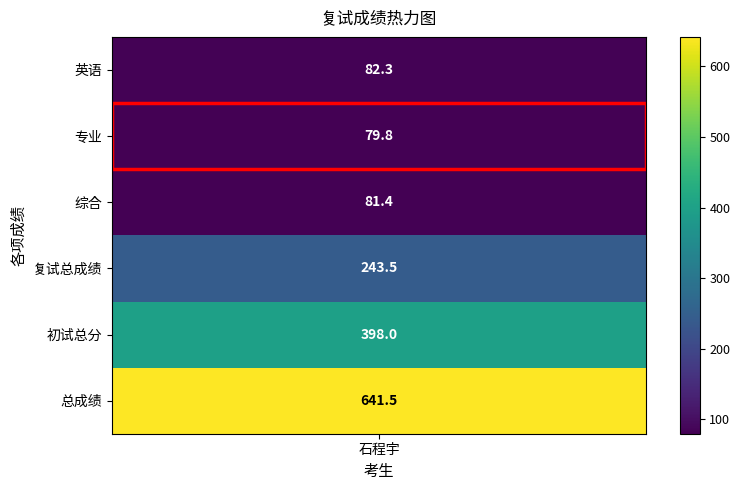

What is the difference between the second highest and second lowest values?

316.6